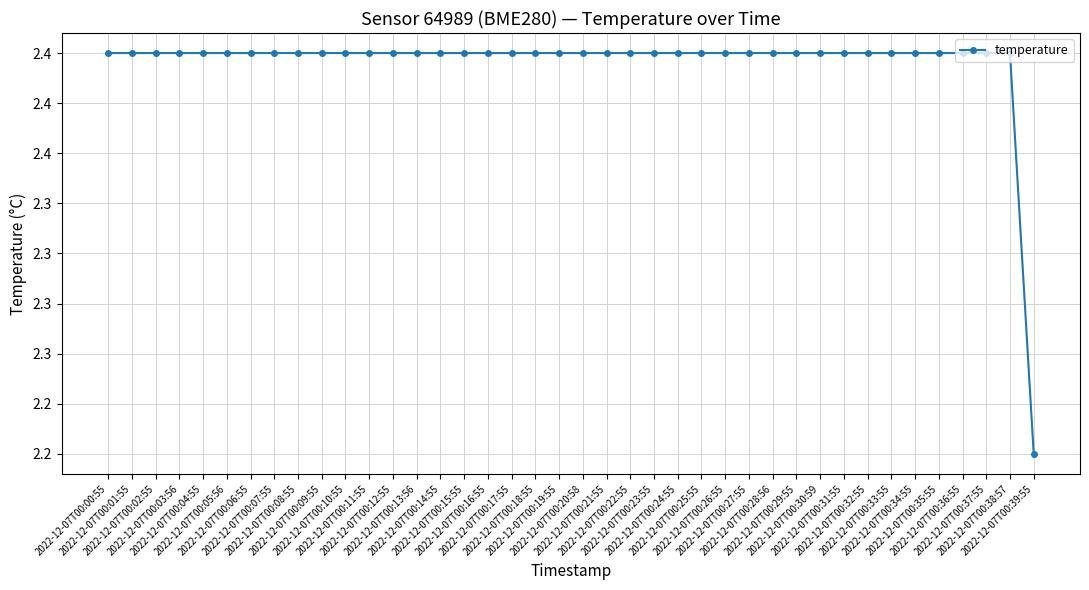

The value at 2022-12-07T00:30:59 is 3.9. True or false?

False